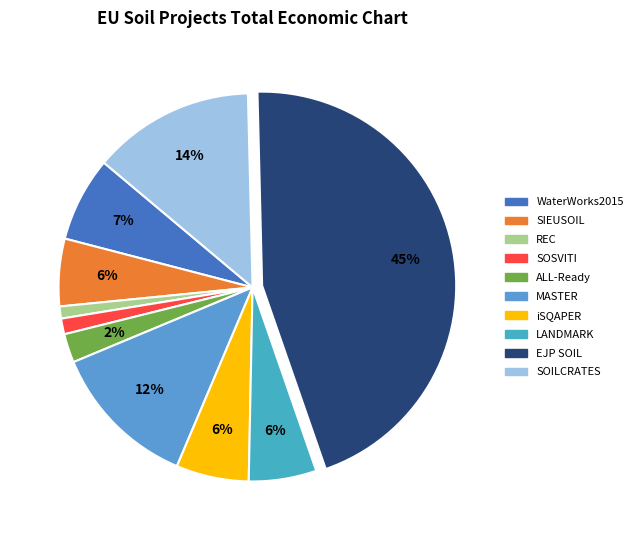

The SIEUSOIL slice represents 6% of the pie. True or false?

True